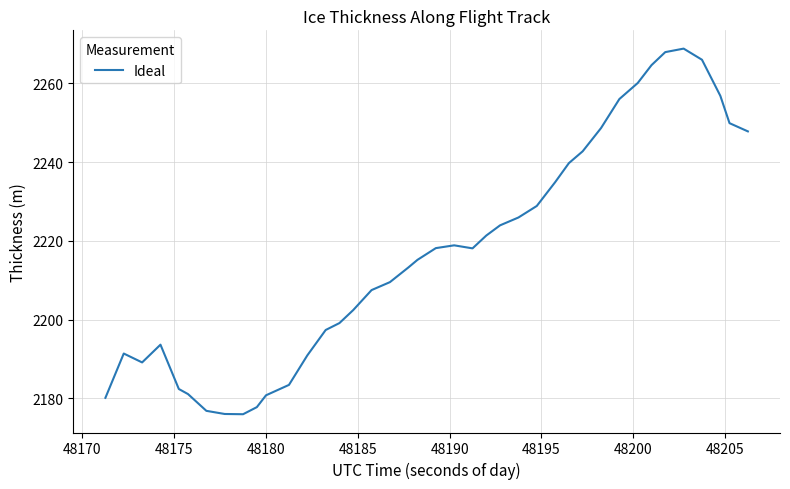

What is the smallest value displayed?

2176.0